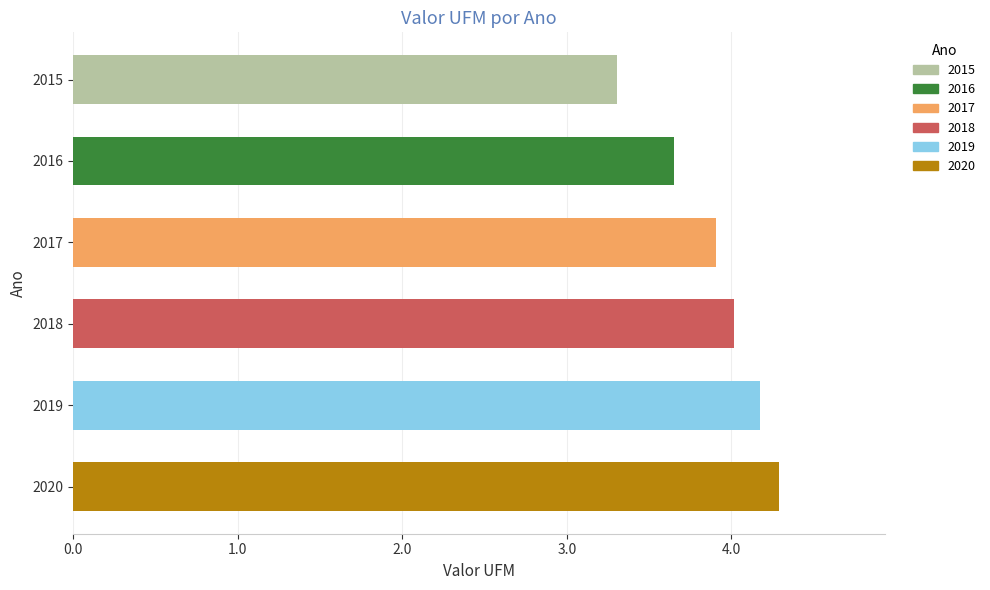

How many bars are there in total?

6